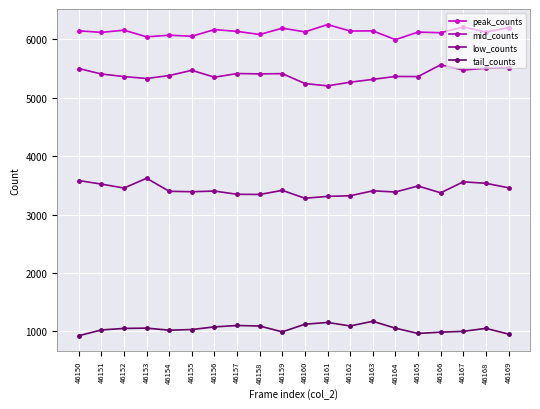

What is the lowest value of the tail_counts series?

926